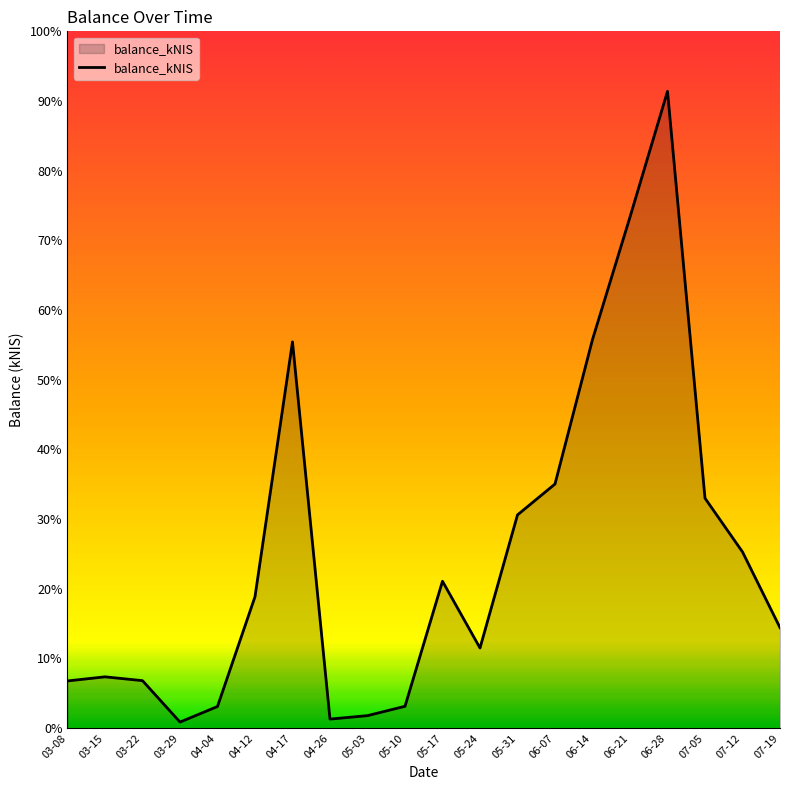

Does the chart display data point markers on the line(s)?

No